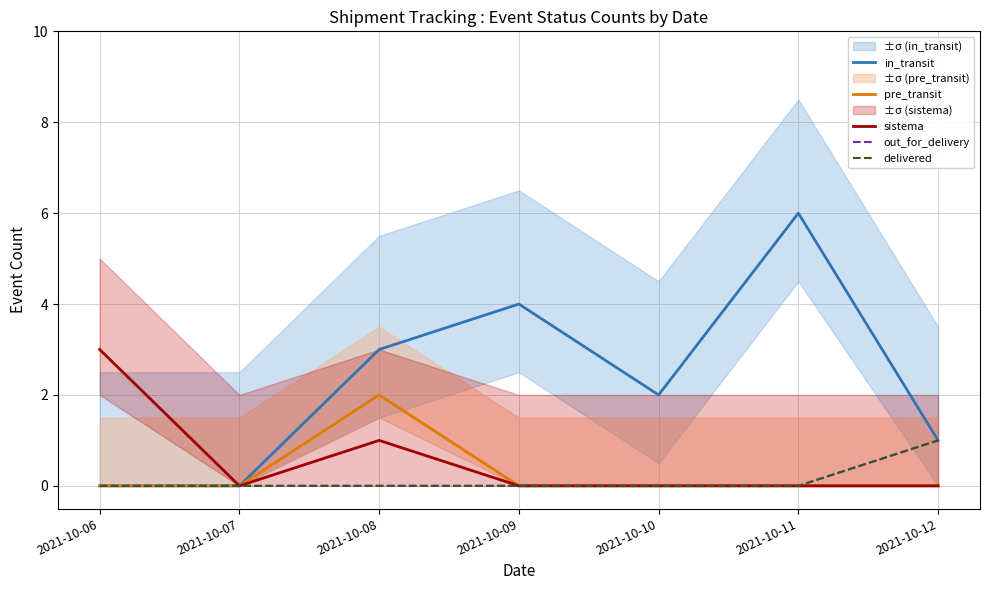

List the series in order of their peak value, highest first.

in_transit, sistema, pre_transit, out_for_delivery, delivered